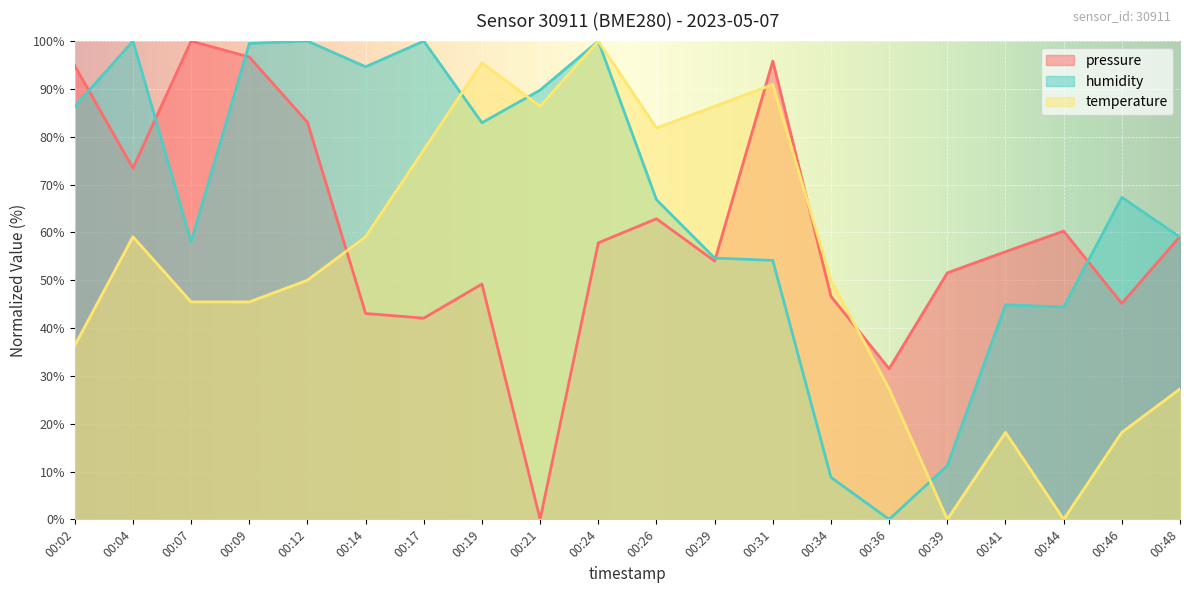

At 00:44, list the series in order from smallest to largest.

temperature, humidity, pressure